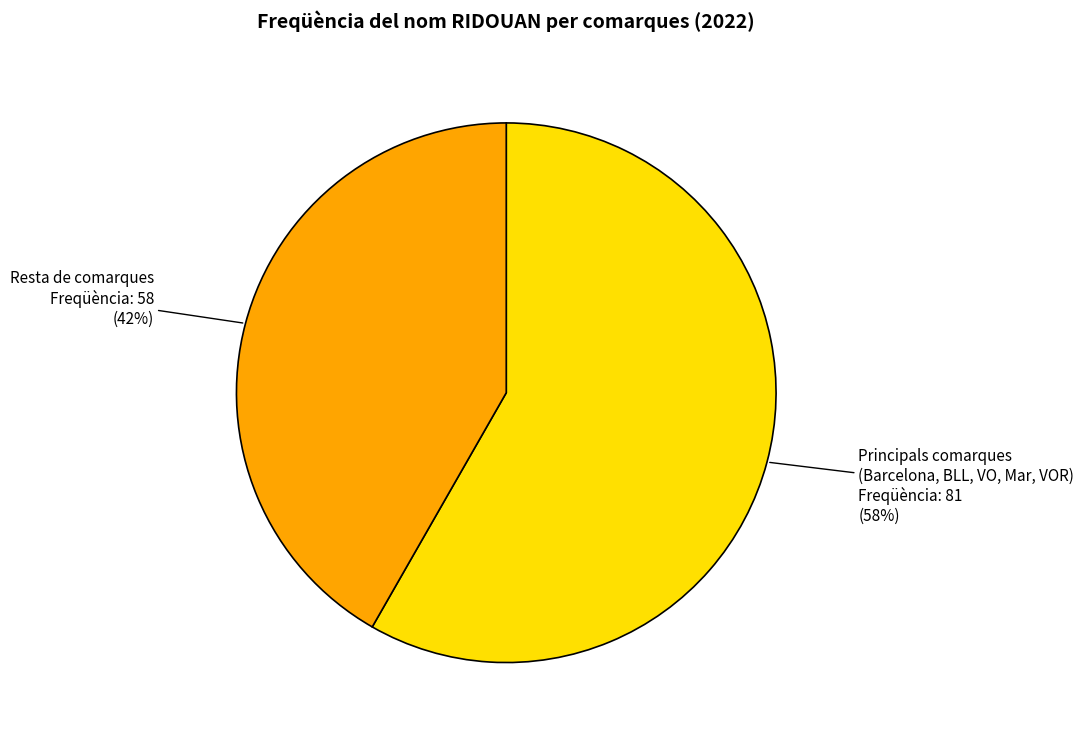

Is there any slice that represents more than half of the pie?

Yes